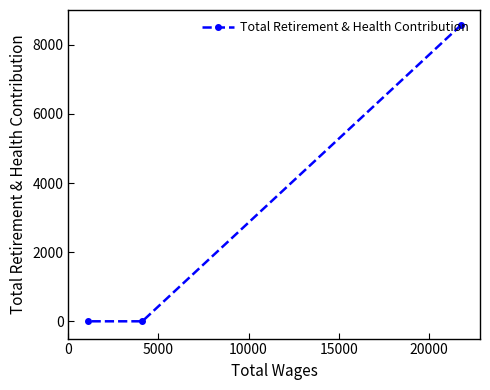

What is the difference between the maximum and minimum values?

8577